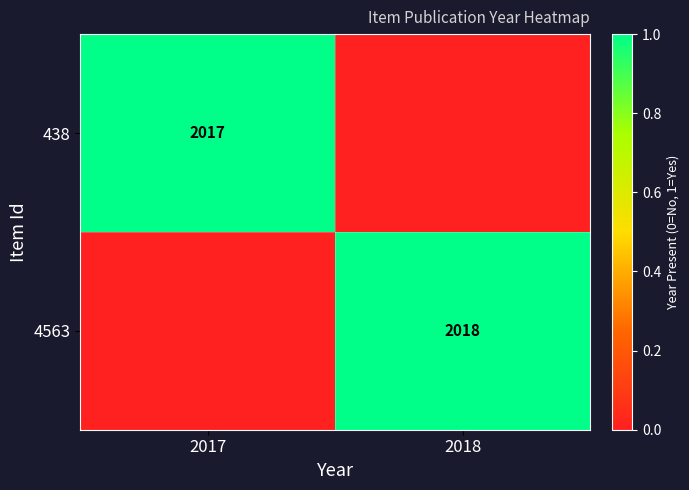

True or false: 438 has a value of 0 at 2017.

False